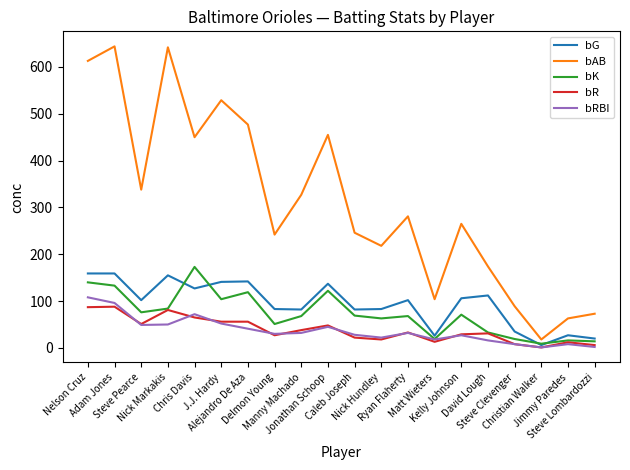

What is the greatest value displayed?

644